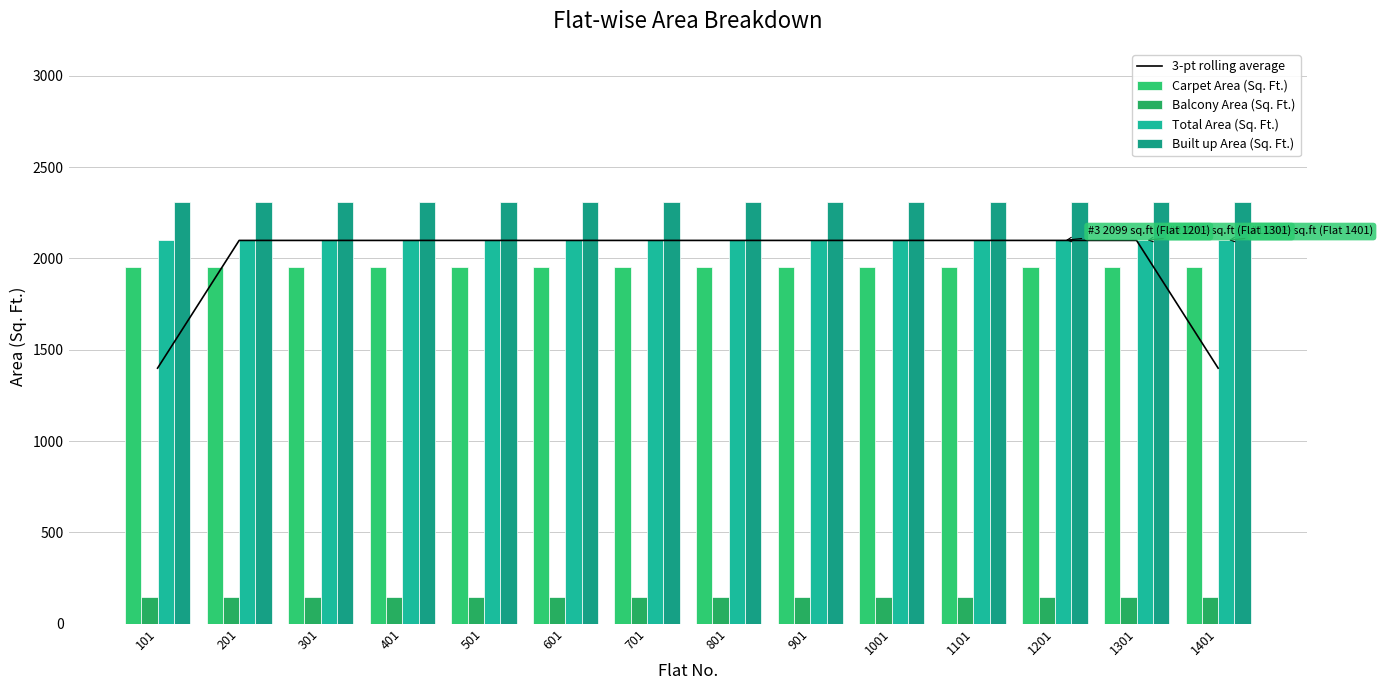

What is the spread (max minus min) of values at 601?

2165.9